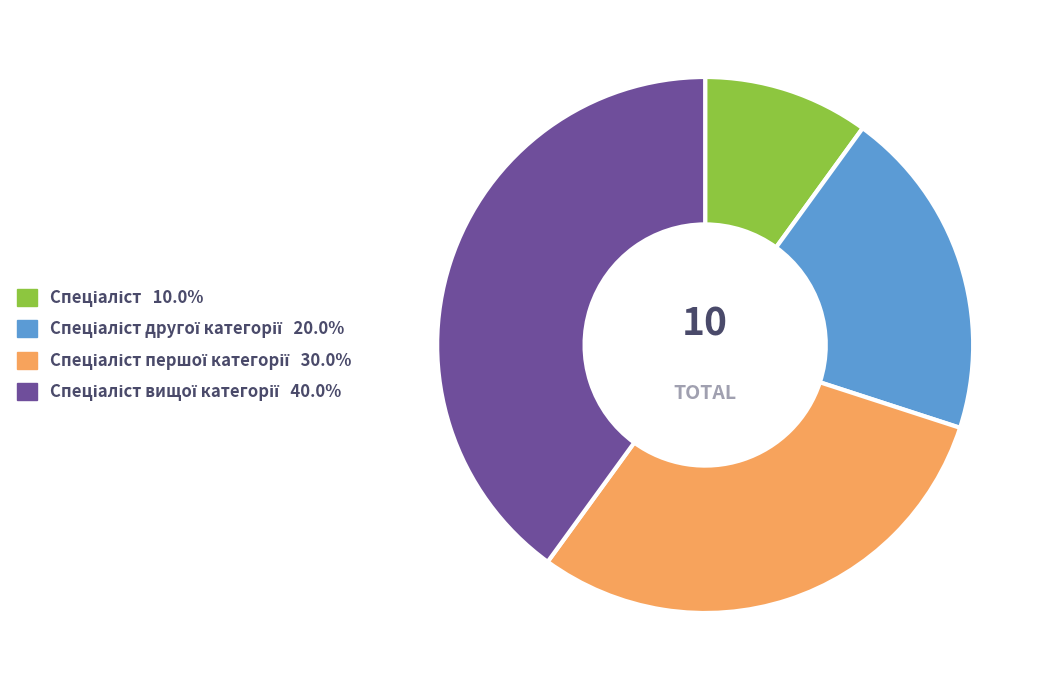

Is there any slice that represents more than half of the pie?

No